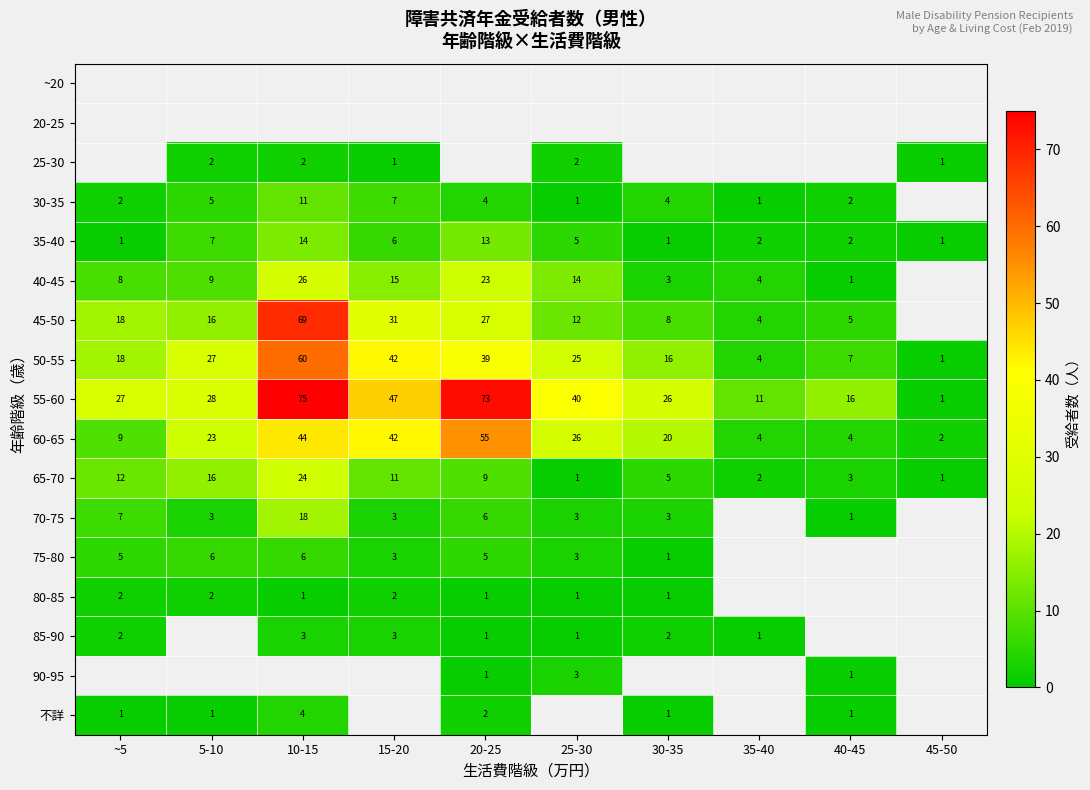

Is the value of 60-65 at 45-50 greater than the value of 35-40 at 5-10?

No